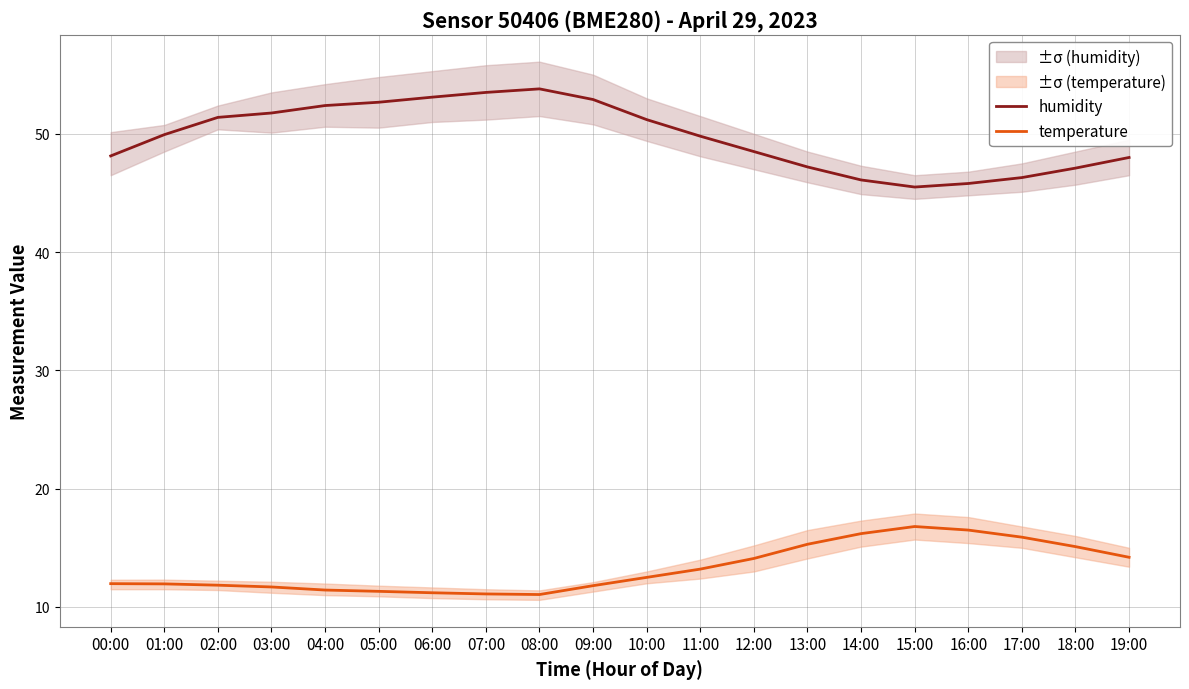

The value of humidity at 14:00 is 46.1. True or false?

True